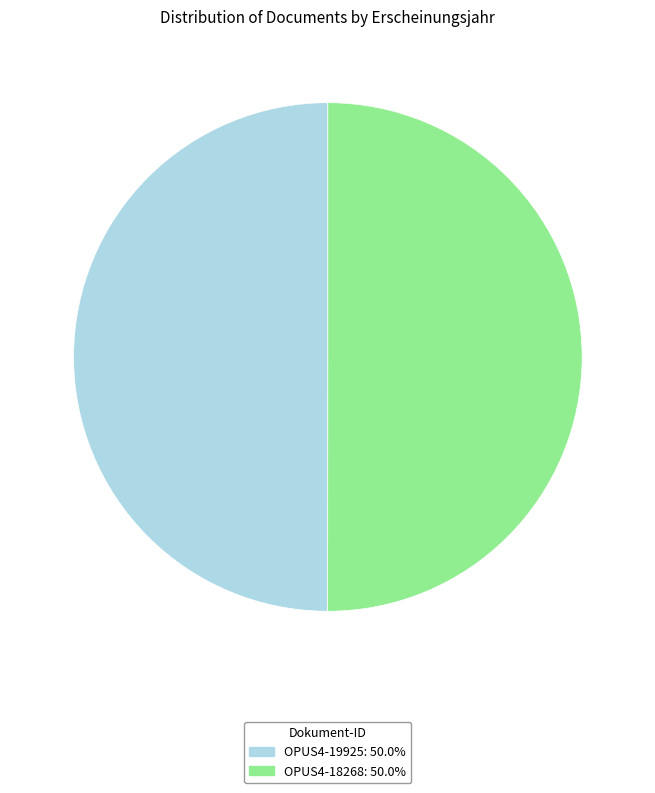

How many segments does this pie chart have?

2